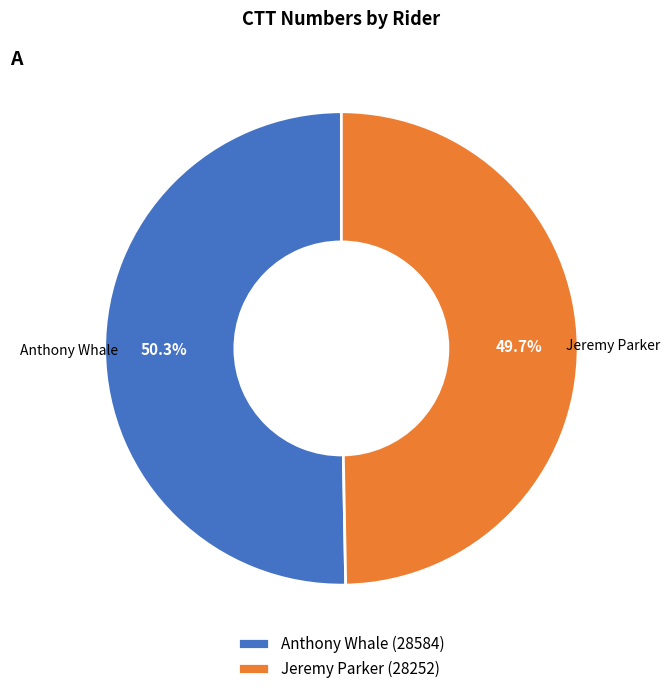

The Anthony Whale slice represents 60% of the pie. True or false?

False